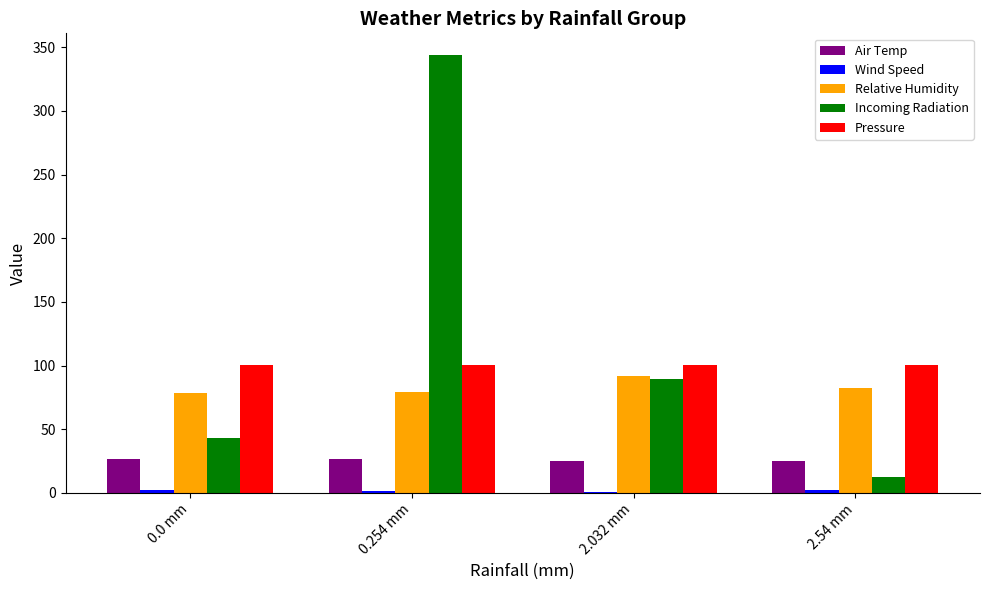

Which series changed the most between 0.0 mm and 2.032 mm?

Incoming Radiation